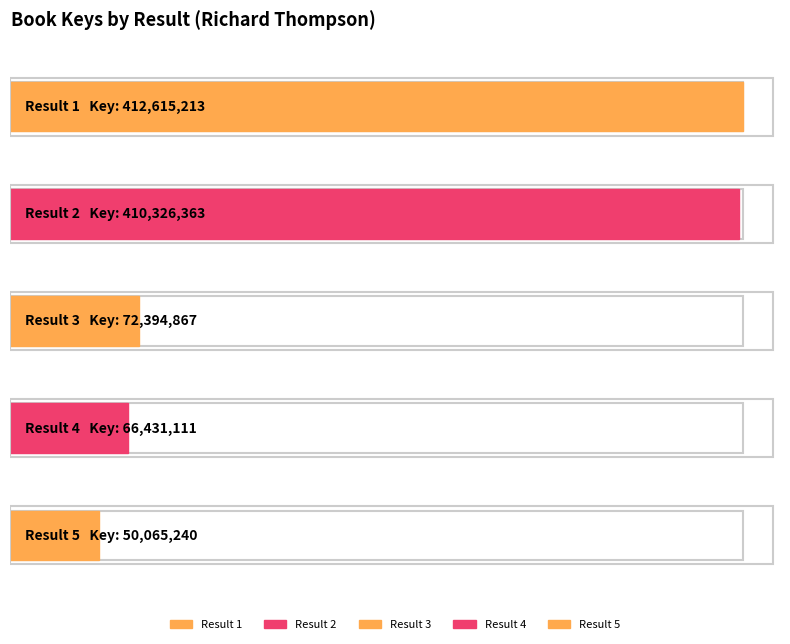

Read the value at 3, to the nearest 10.

72394870